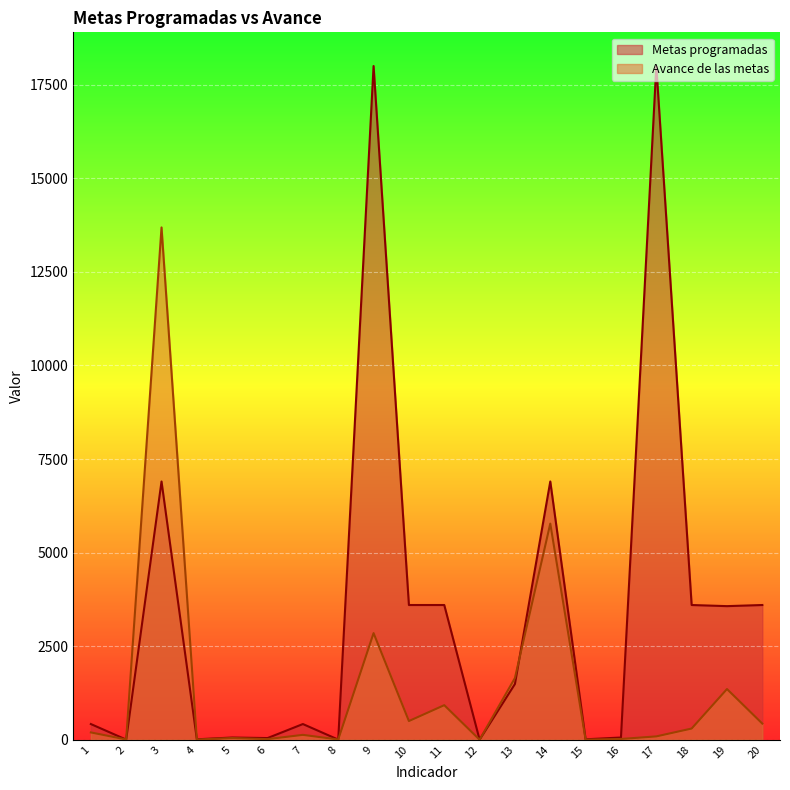

How many values in the Metas programadas series are below 1490?

10